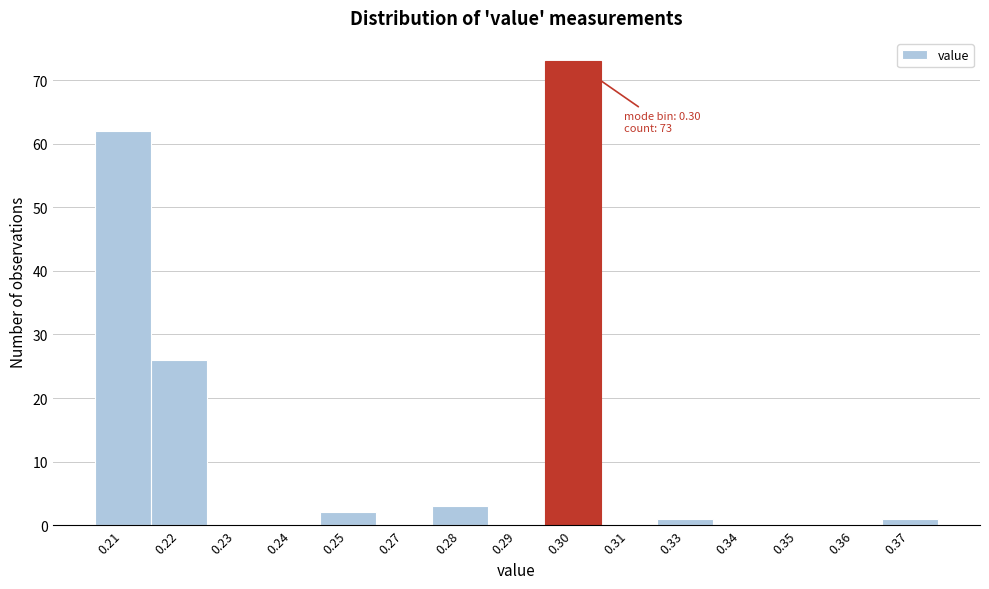

Reading left to right, what are all the values shown in this chart?

0.21=62	0.22=26	0.23=0	0.24=0	0.25=2	0.27=0	0.28=3	0.29=0	0.30=73	0.31=0	0.33=1	0.34=0	0.35=0	0.36=0	0.37=1